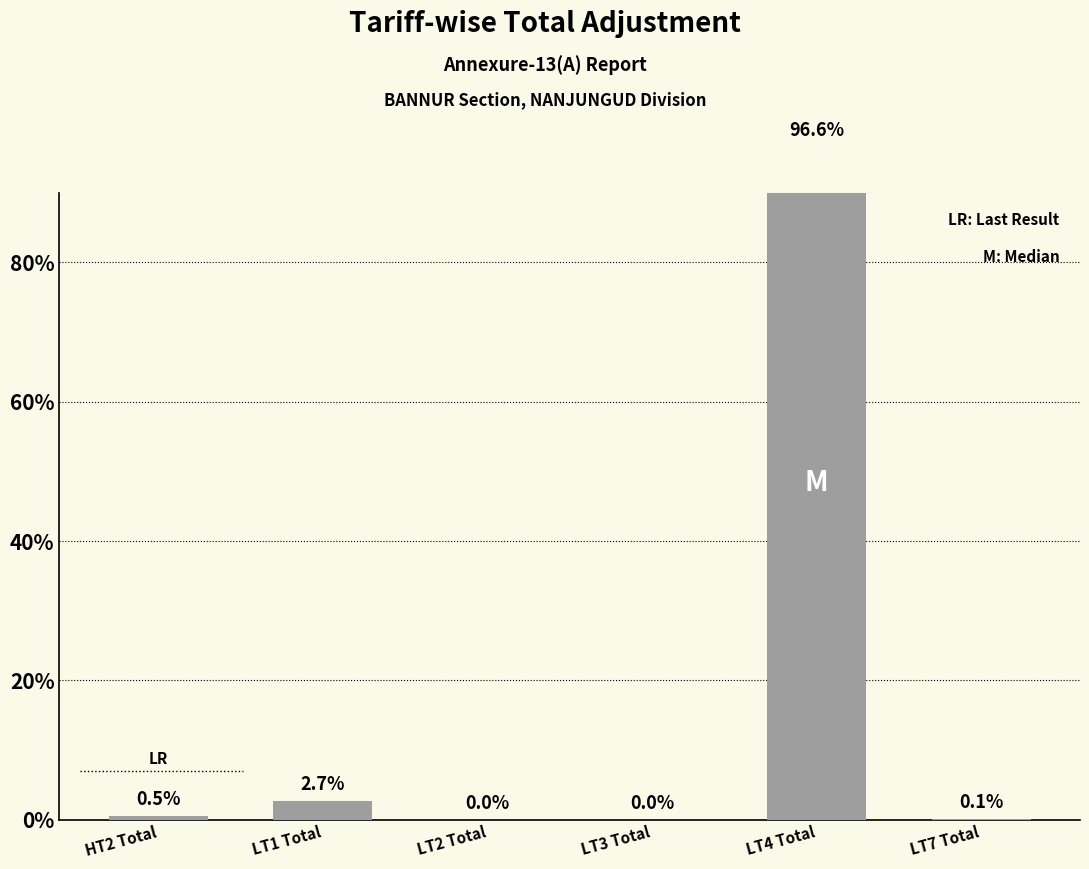

List the labels in order of value, smallest first.

LT2 Total, LT3 Total, LT7 Total, HT2 Total, LT1 Total, LT4 Total